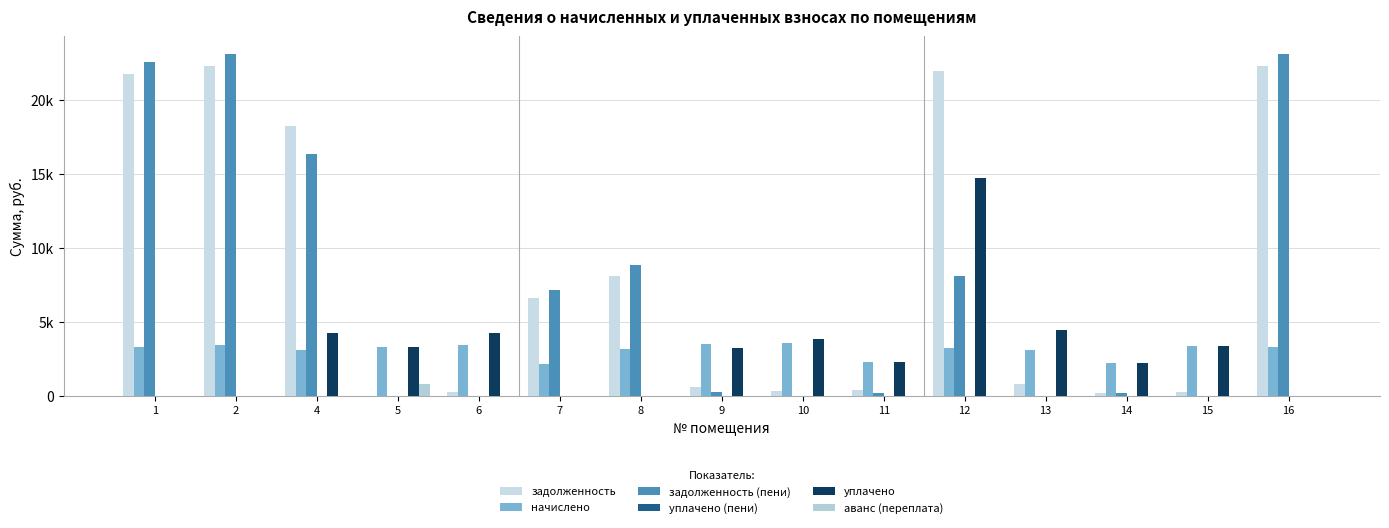

Rank the series at 10 from lowest to highest value.

задолженность (пени), уплачено (пени), аванс (переплата), задолженность, начислено, уплачено